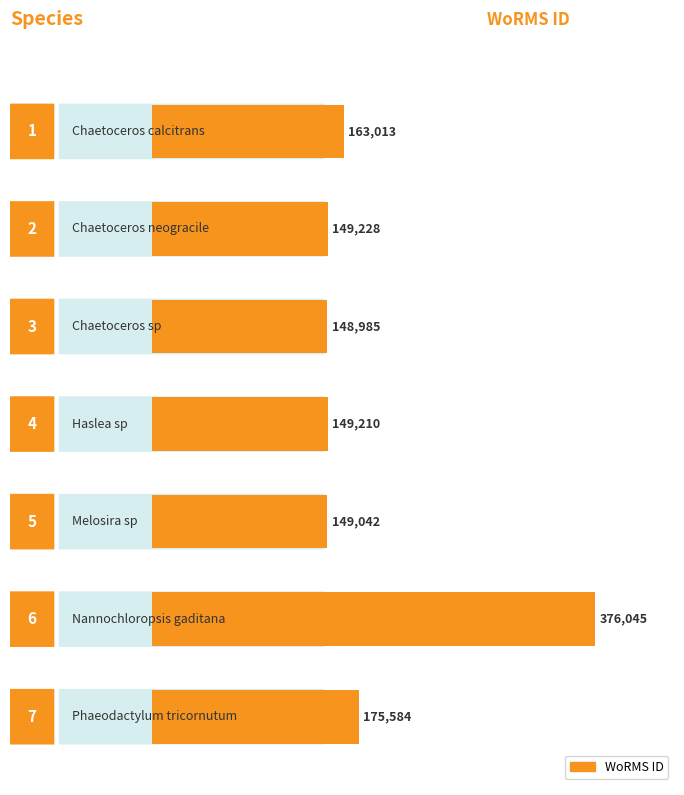

What is the smallest value displayed?

148985